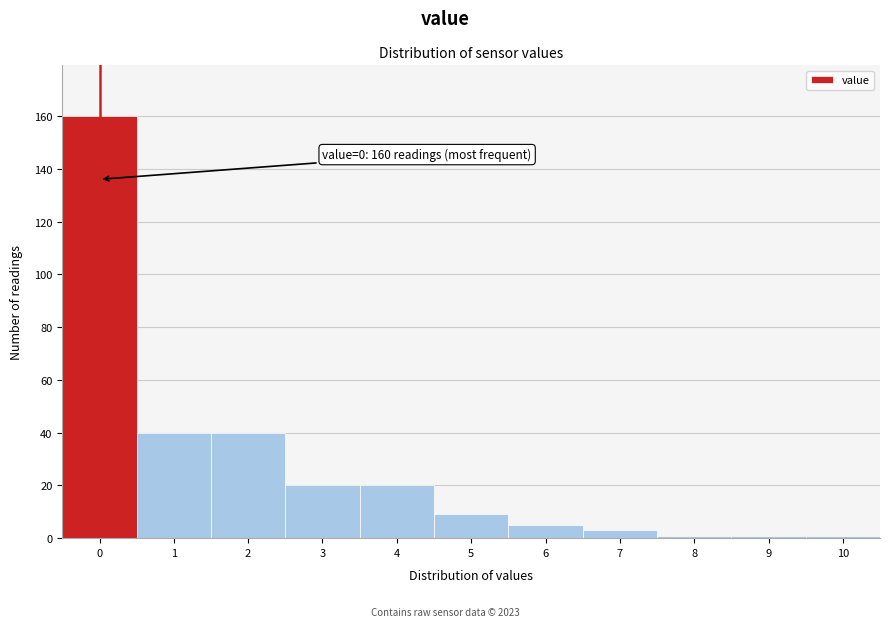

Reading left to right, transcribe all the data shown in this chart.

0=160	1=40	2=40	3=20	4=20	5=9	6=5	7=3	8=1	9=1	10=1